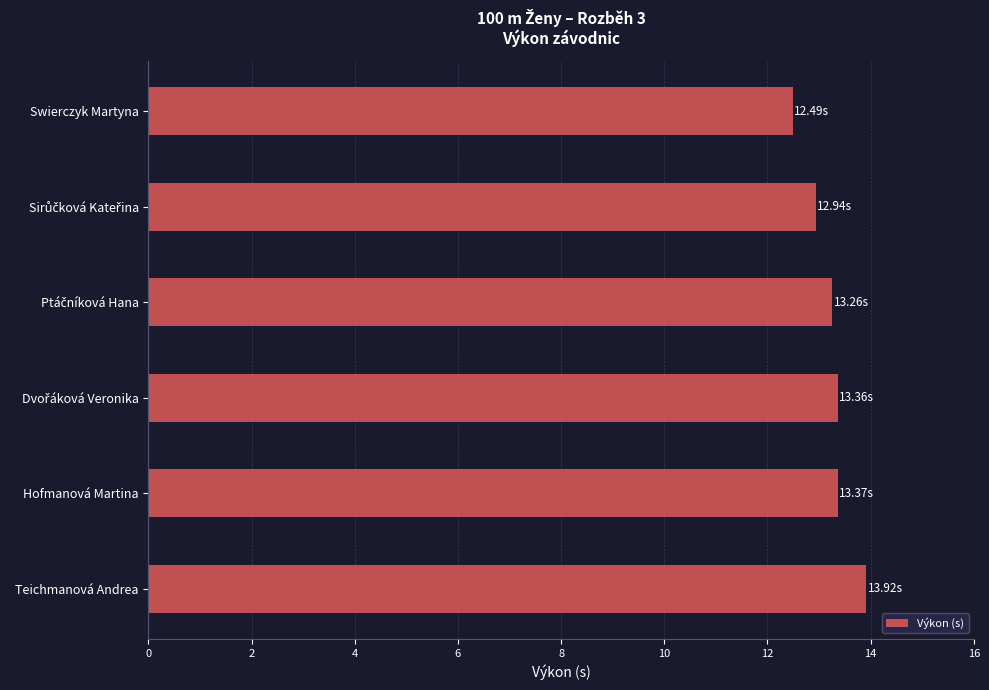

What is the label of the 6th bar from the bottom?

Swierczyk Martyna